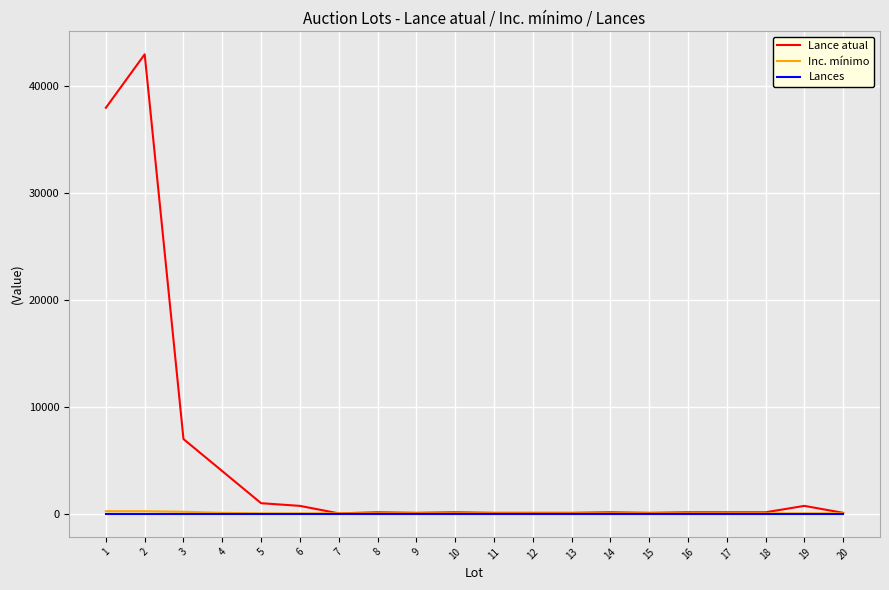

Which category has the highest value across all series?

2